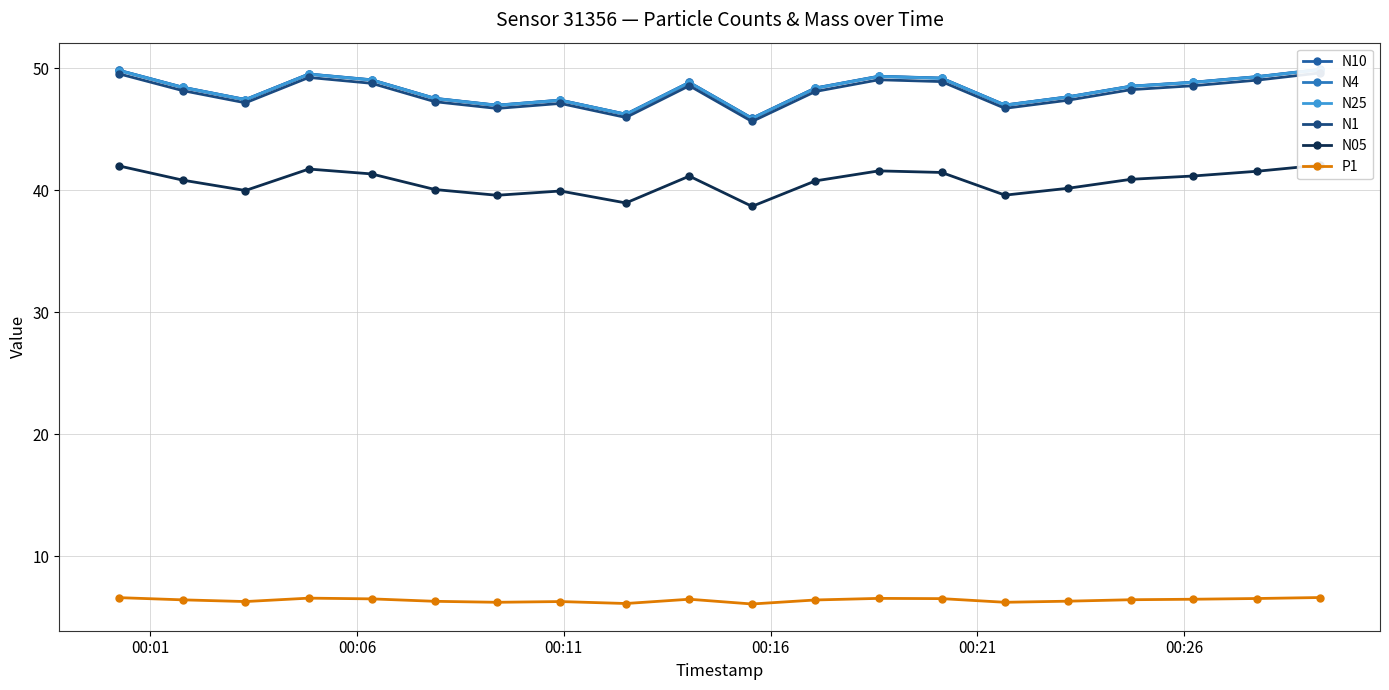

What is the lowest value of the N4 series?

45.9